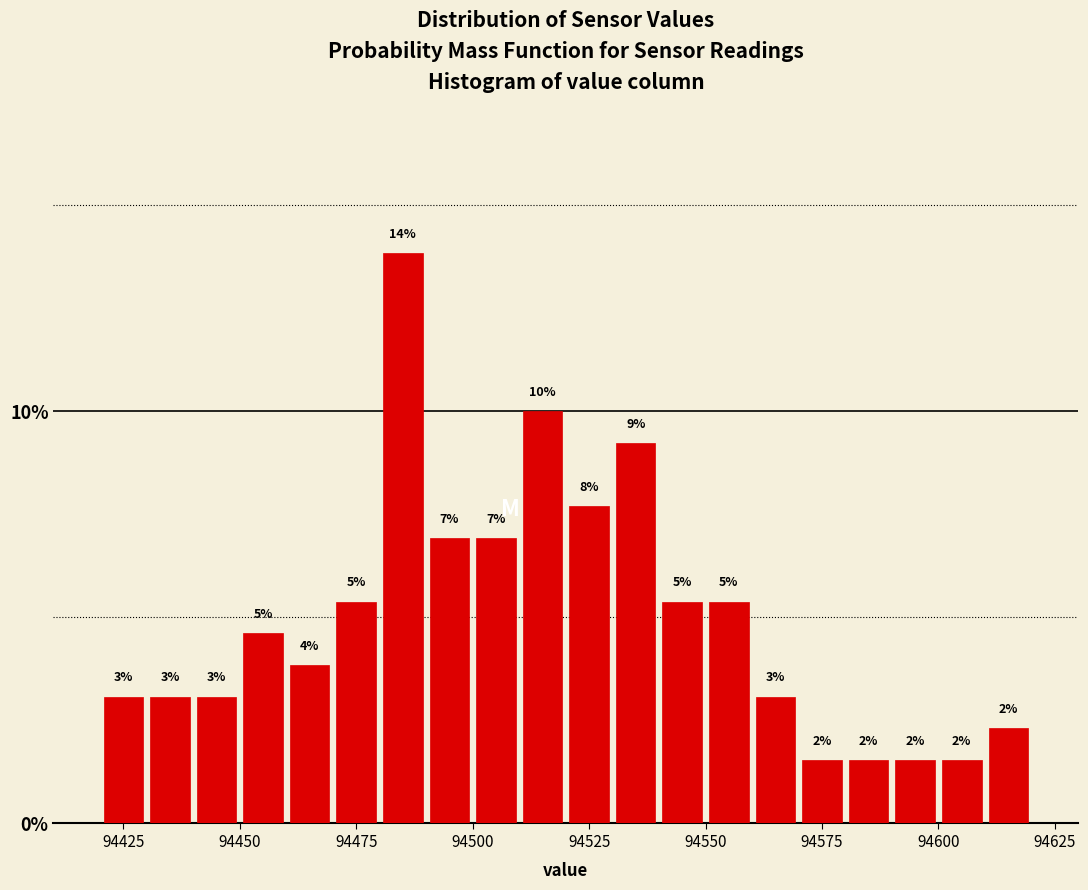

Read against the x-axis, roughly where is the centre of the tallest bar?

94485